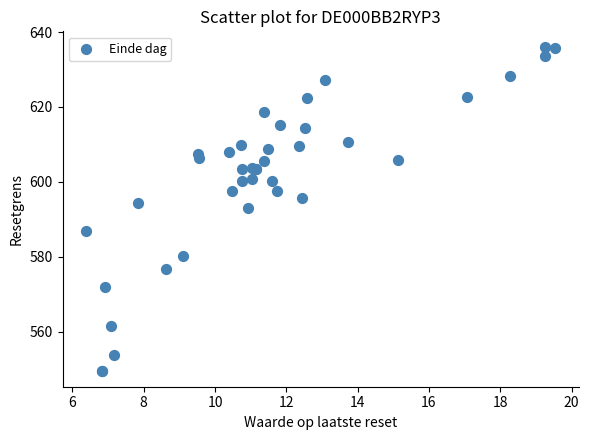

What Y value in the scatter plot is closest to 592?

593.1